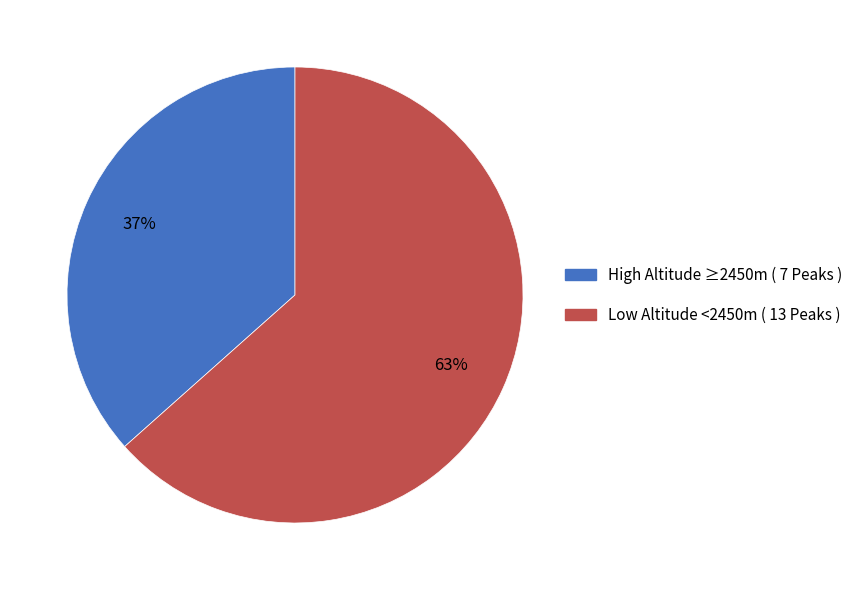

To the nearest percent, what is the average slice percentage?

50%